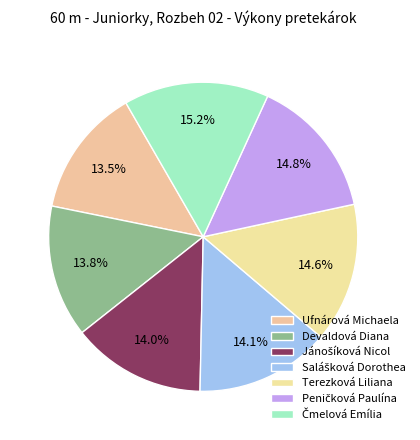

How many slices are in this pie chart?

7